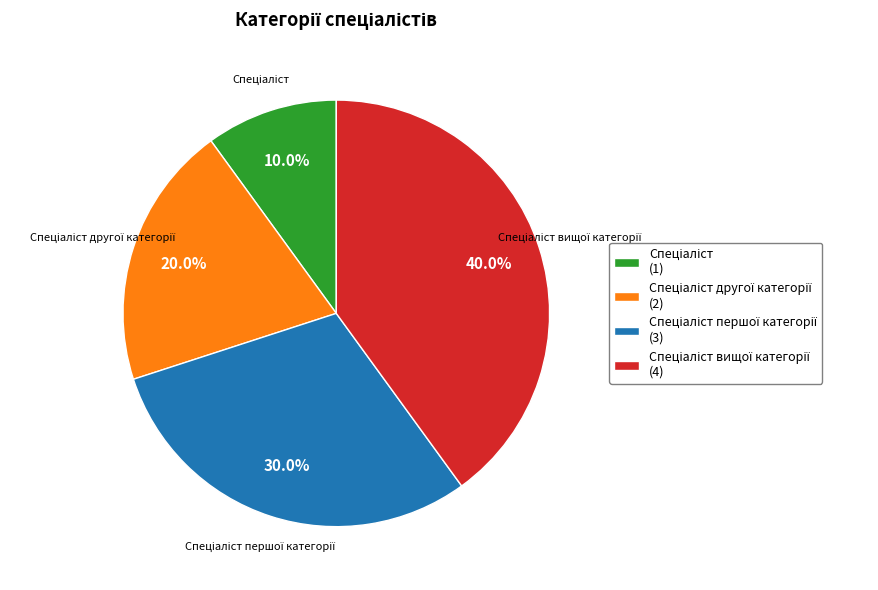

Does any single category account for the majority?

No